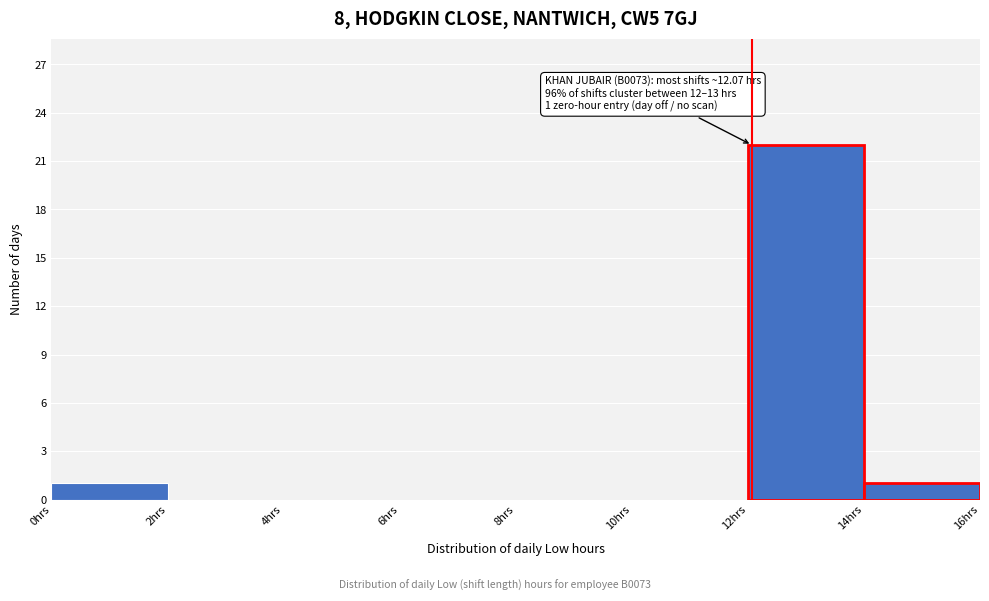

Over which range of the x-axis is the bar tallest?

12 to 14